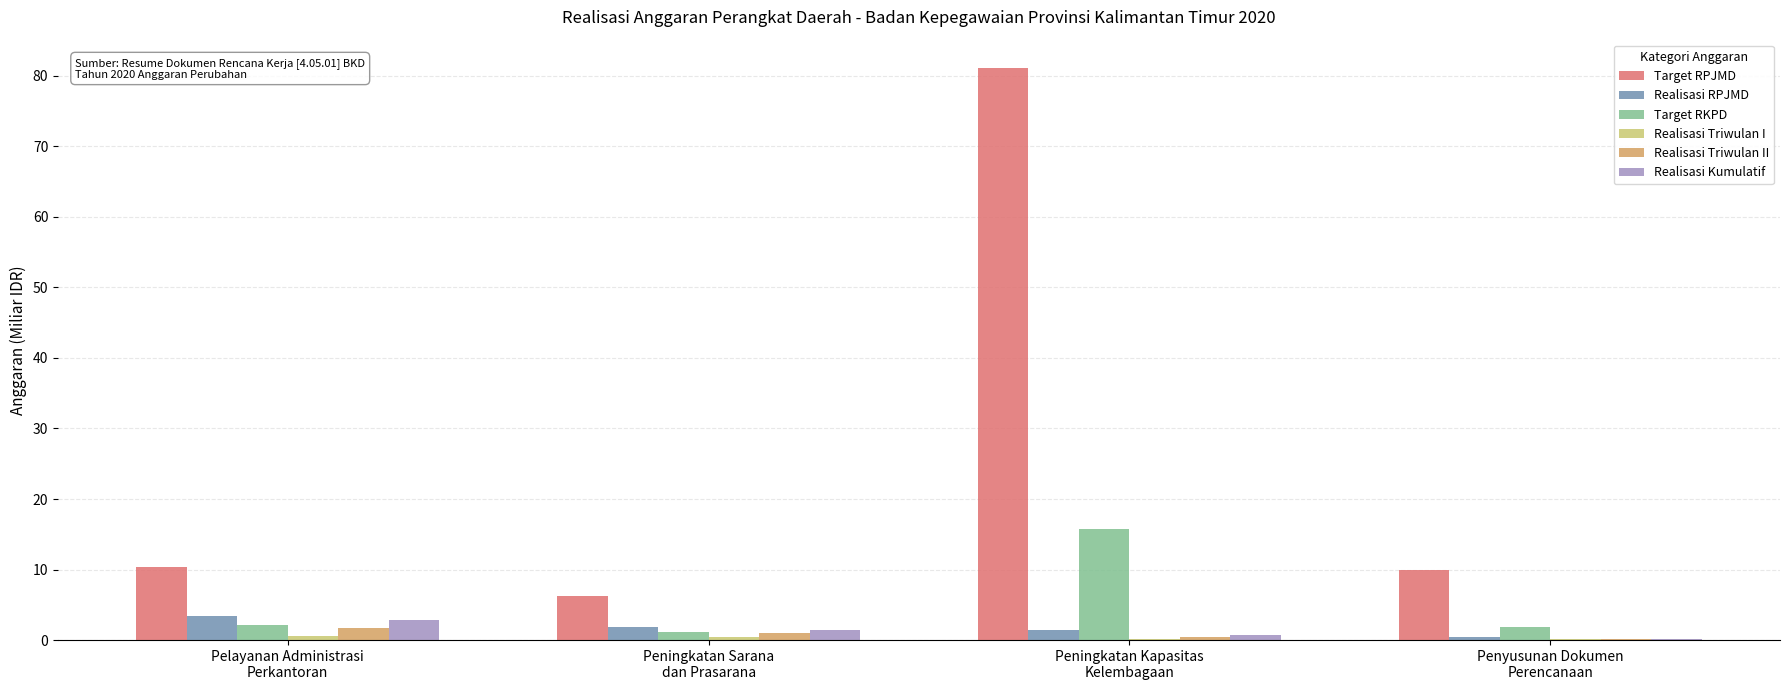

Which series has the largest total across all categories?

Target RPJMD